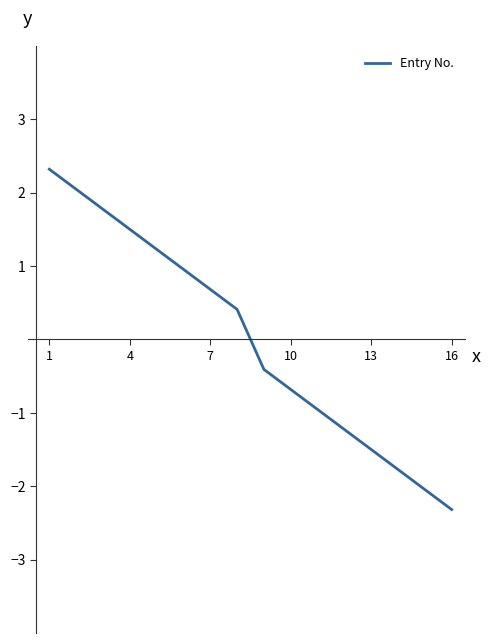

Does the chart have visible grid lines?

No